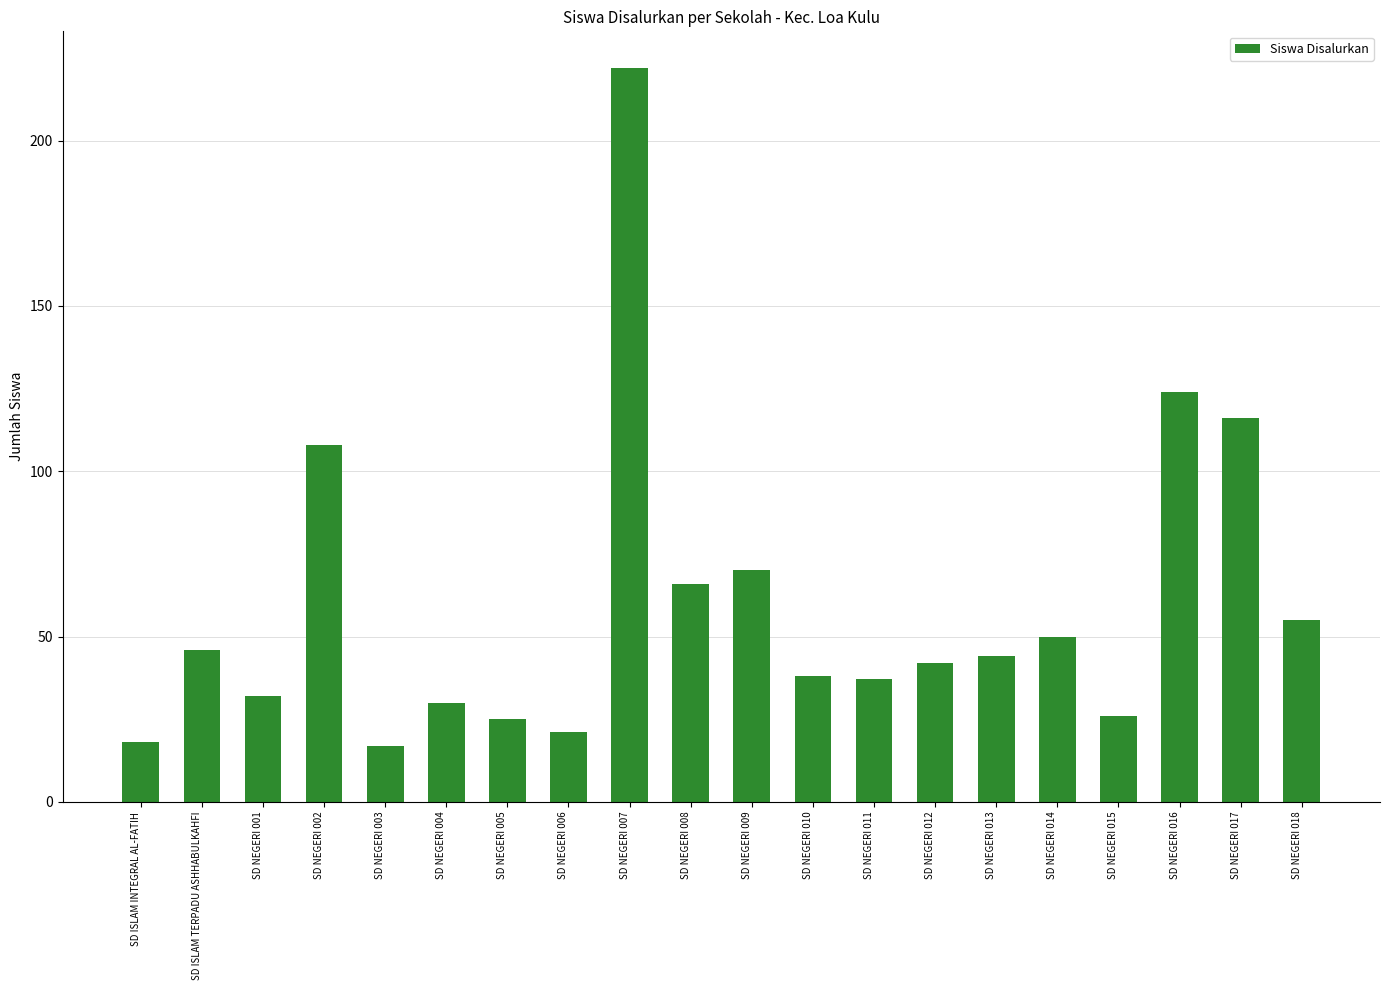

Is it true that the value at SD NEGERI 005 is 10?

False